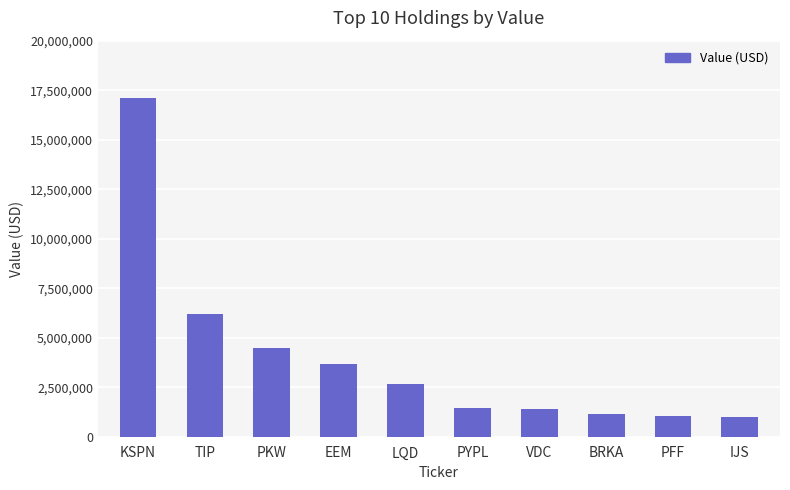

What is the label of the 6th bar from the right?

LQD